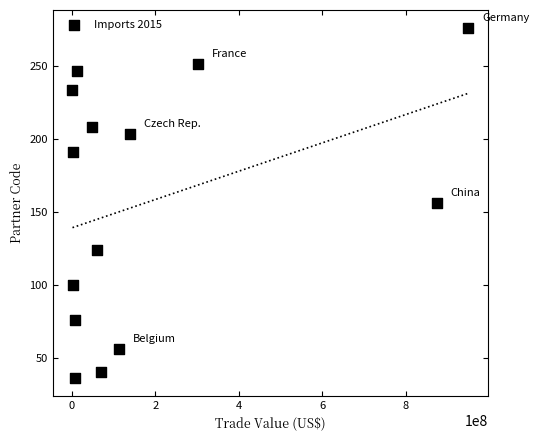

What is the range of Y values (max minus min)?

240